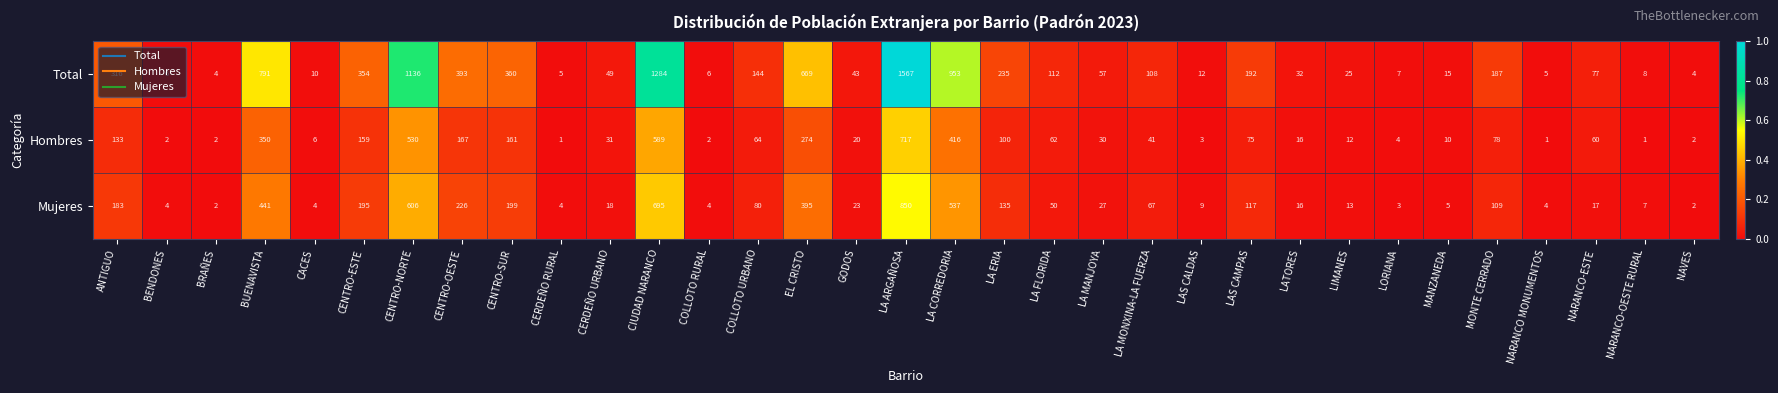

The value of Mujeres at COLLOTO RURAL is 4. True or false?

True